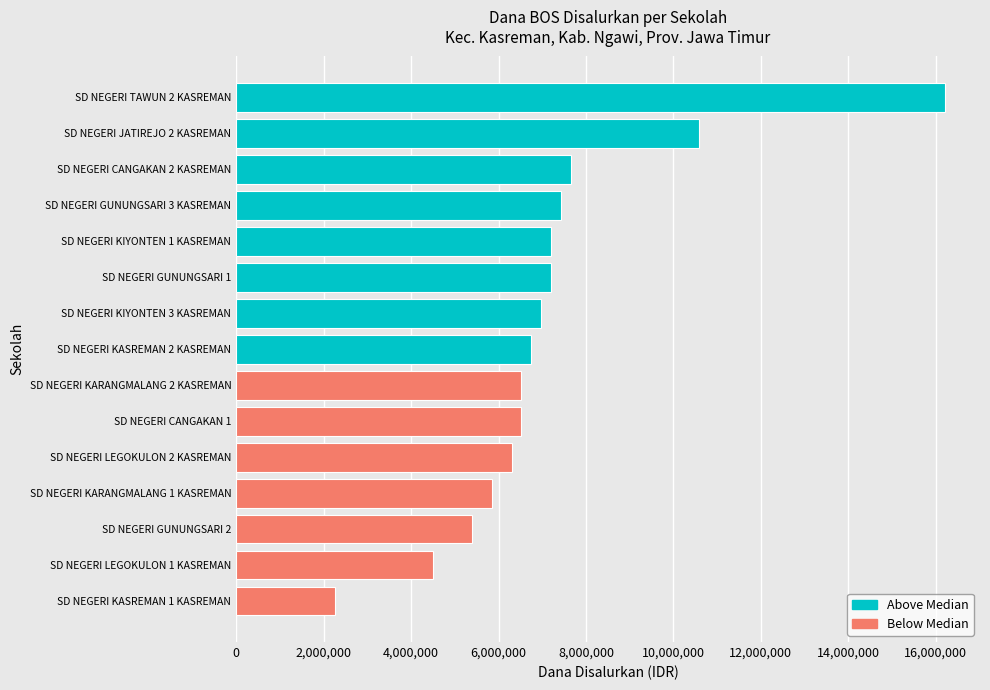

Where is the data nearest to the value 9225000?

SD NEGERI JATIREJO 2 KASREMAN